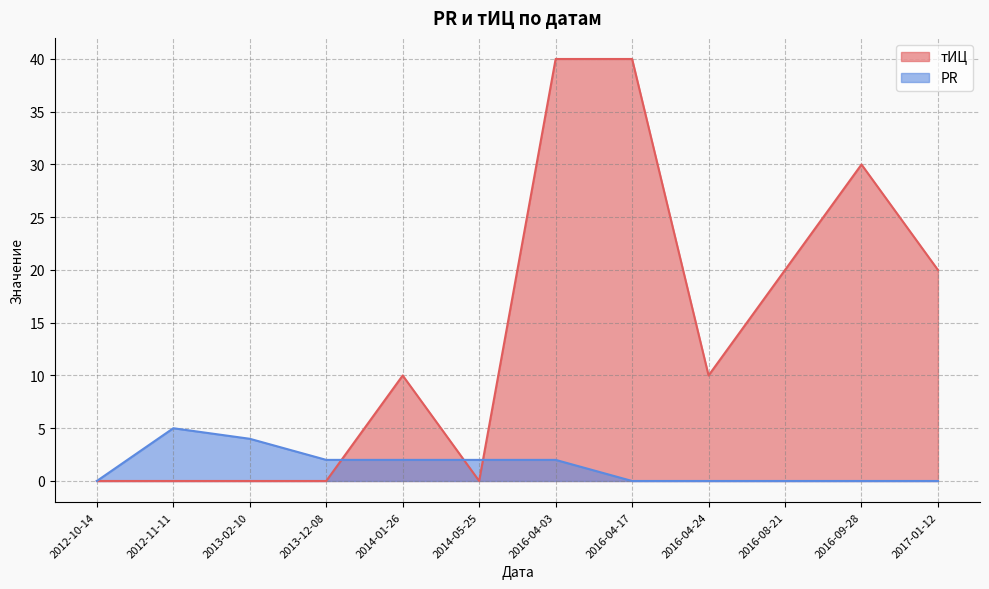

Does the chart have visible grid lines?

Yes